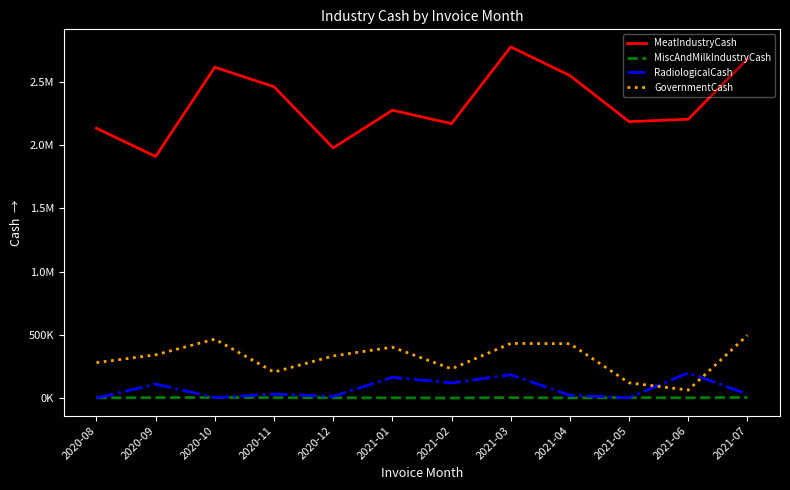

What are all the series names shown in the legend?

MeatIndustryCash, MiscAndMilkIndustryCash, RadiologicalCash, GovernmentCash